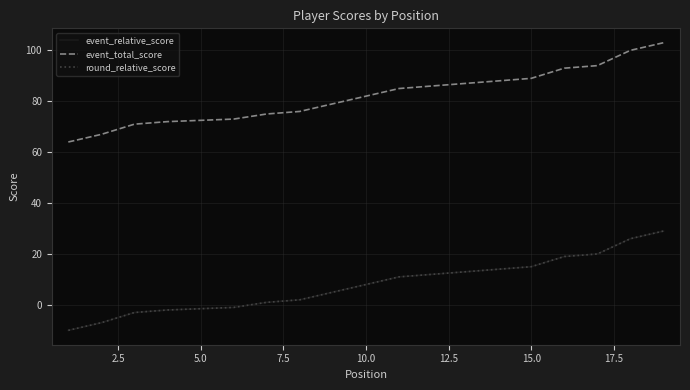

How many data points in round_relative_score are above 8?

9